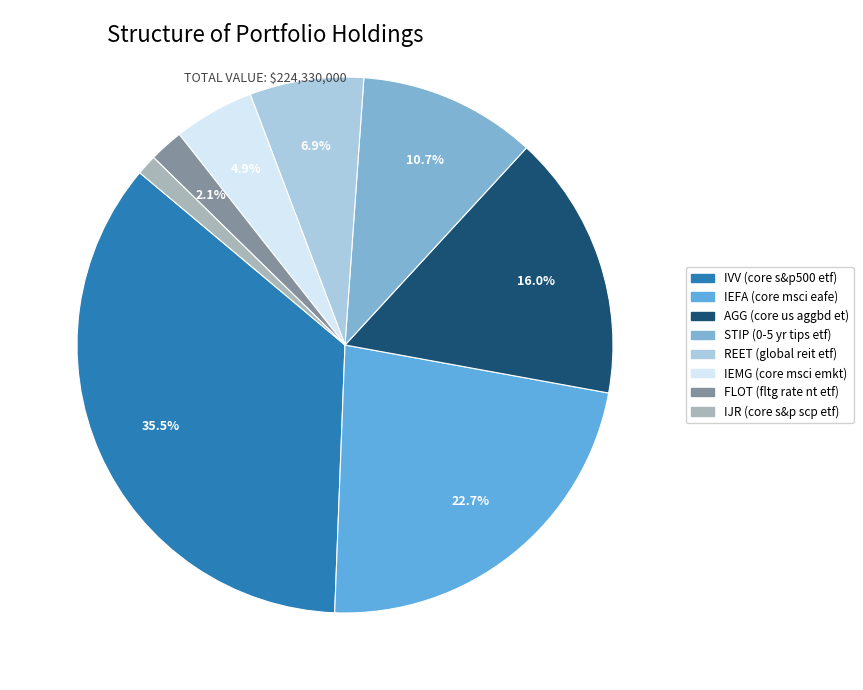

Do IJR (core s&p scp etf) and STIP (0-5 yr tips etf) together represent more than half of the pie?

No